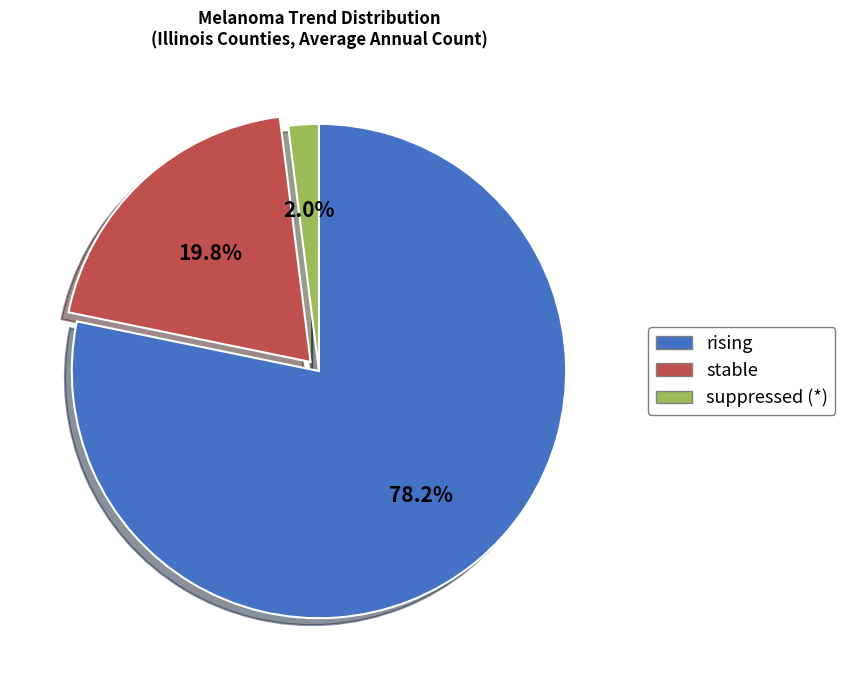

To the nearest percent, what is the average slice percentage?

33%